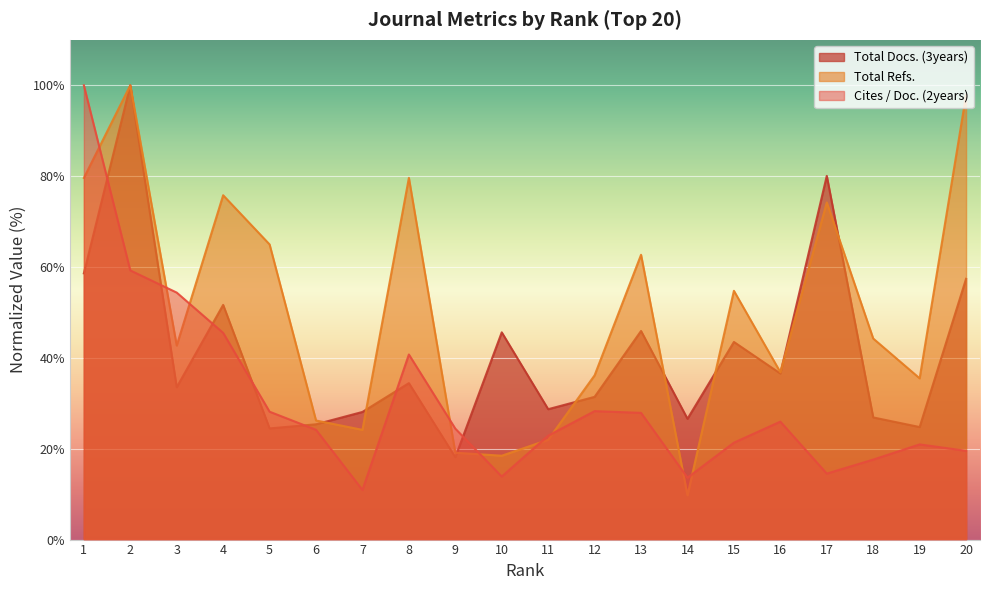

At which label does Total Docs. (3years) reach its minimum?

9